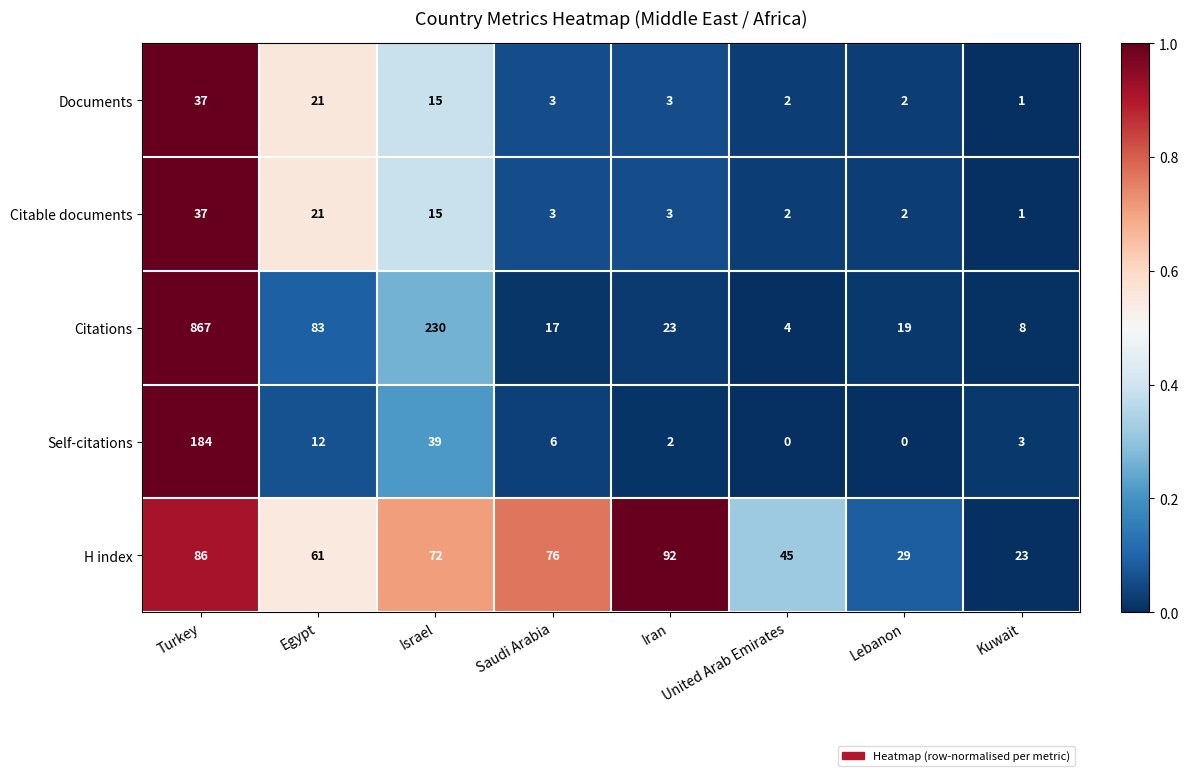

Rank the categories by H index value from lowest to highest.

Kuwait, Lebanon, United Arab Emirates, Egypt, Israel, Saudi Arabia, Turkey, Iran